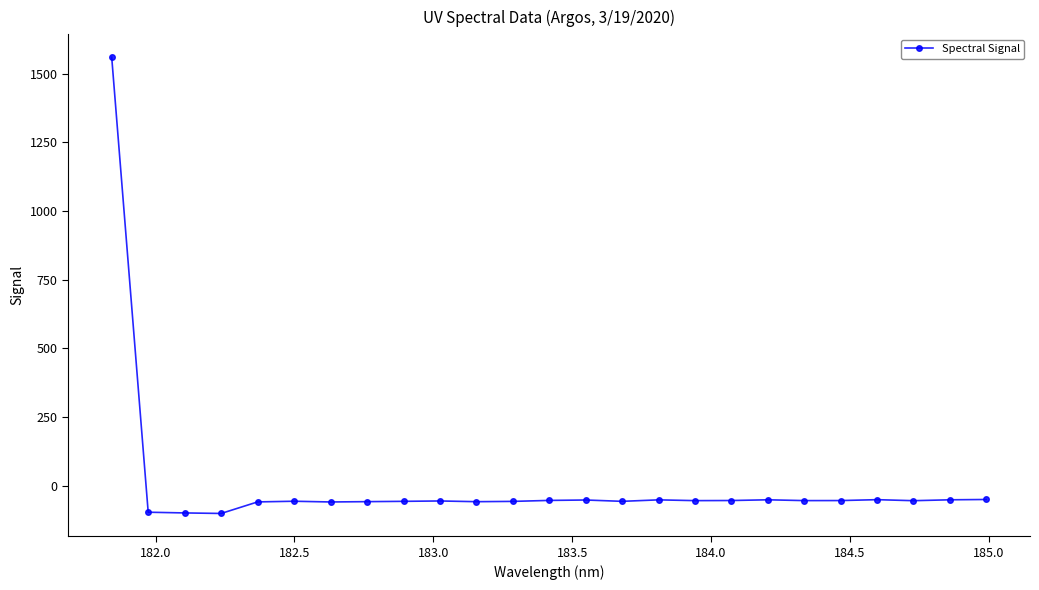

How many lines are shown in the chart?

1